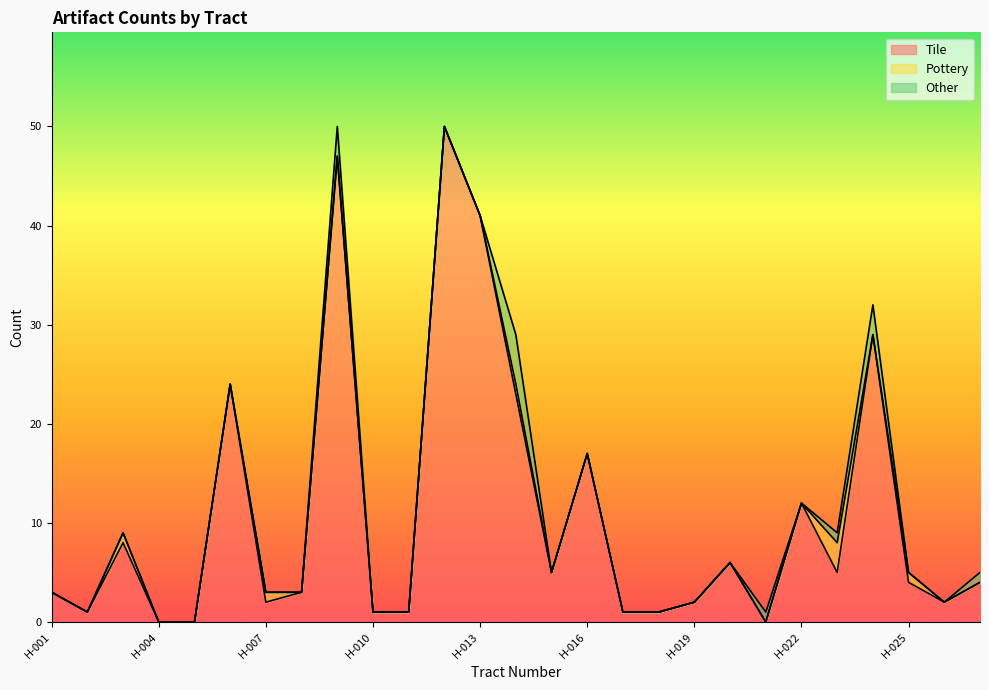

Is the value of Pottery at H-026 greater than the value of Other at H-001?

No